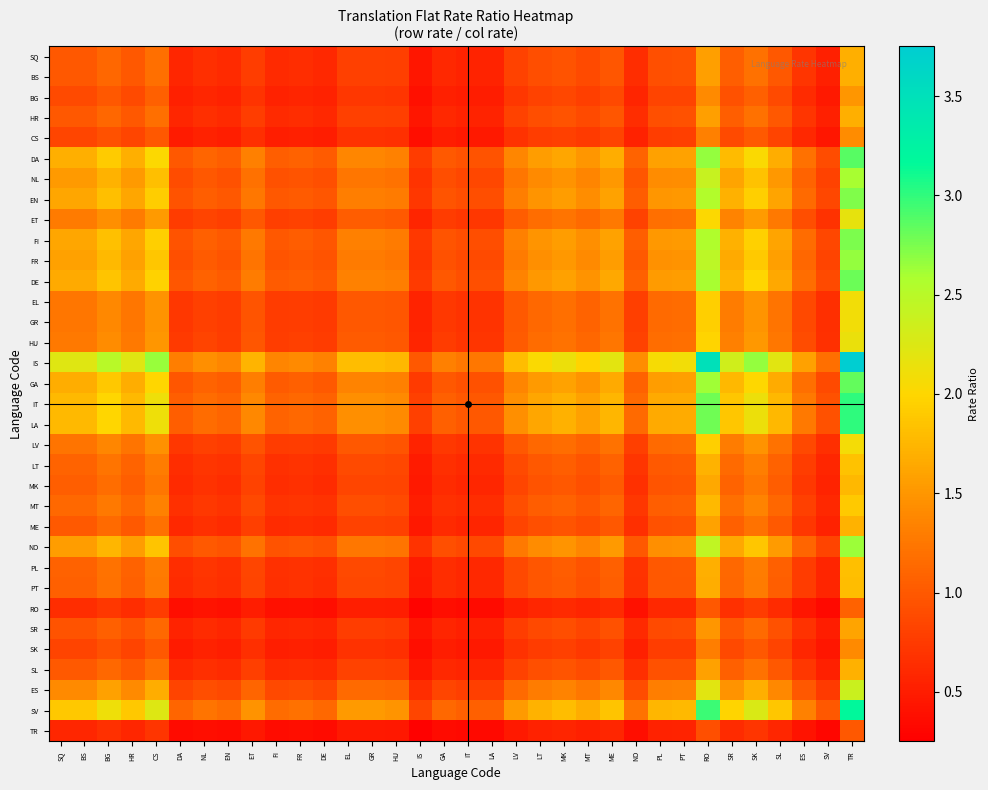

Between GA and GR, which is larger?

GR